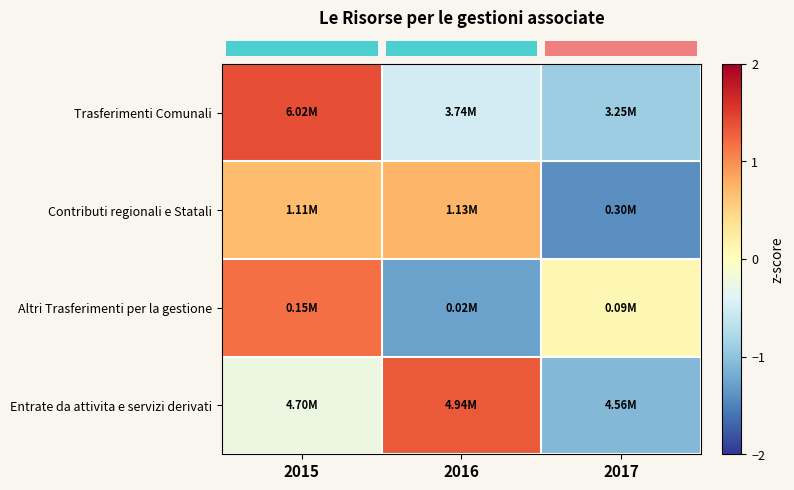

Between 2015 and 2017, which series saw the biggest shift?

row_0